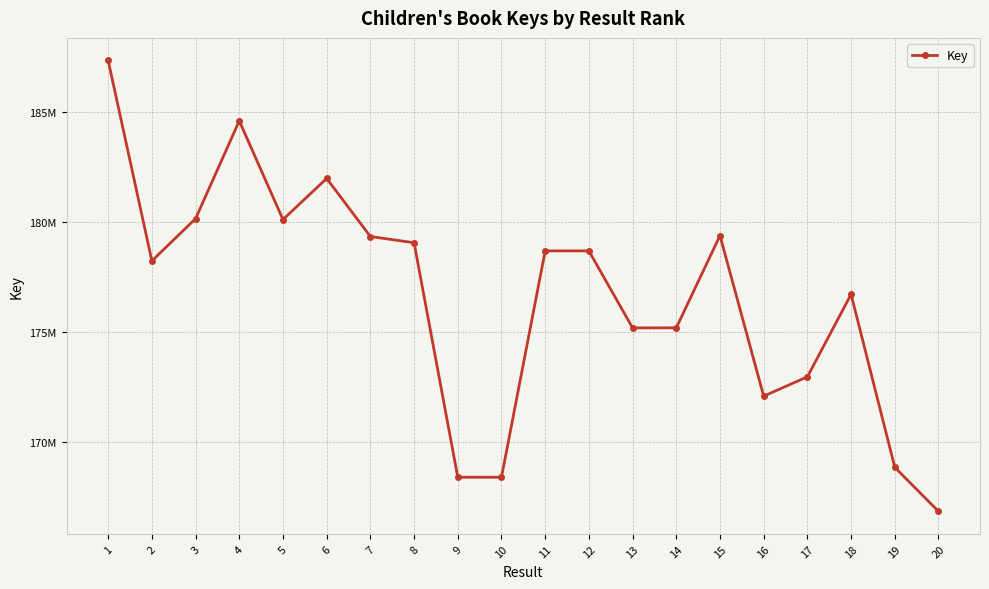

Is this an area chart (filled region under the line)?

No